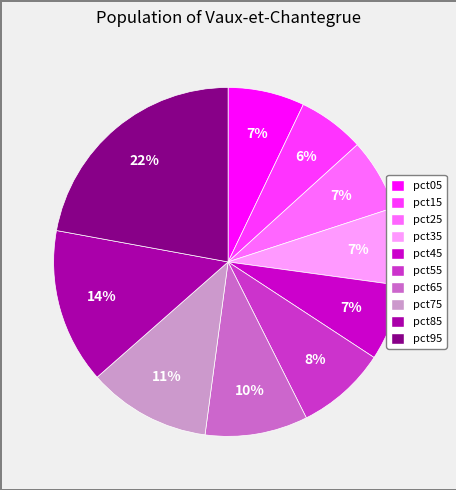

To the nearest percent, what percentage of the pie is pct95?

22%